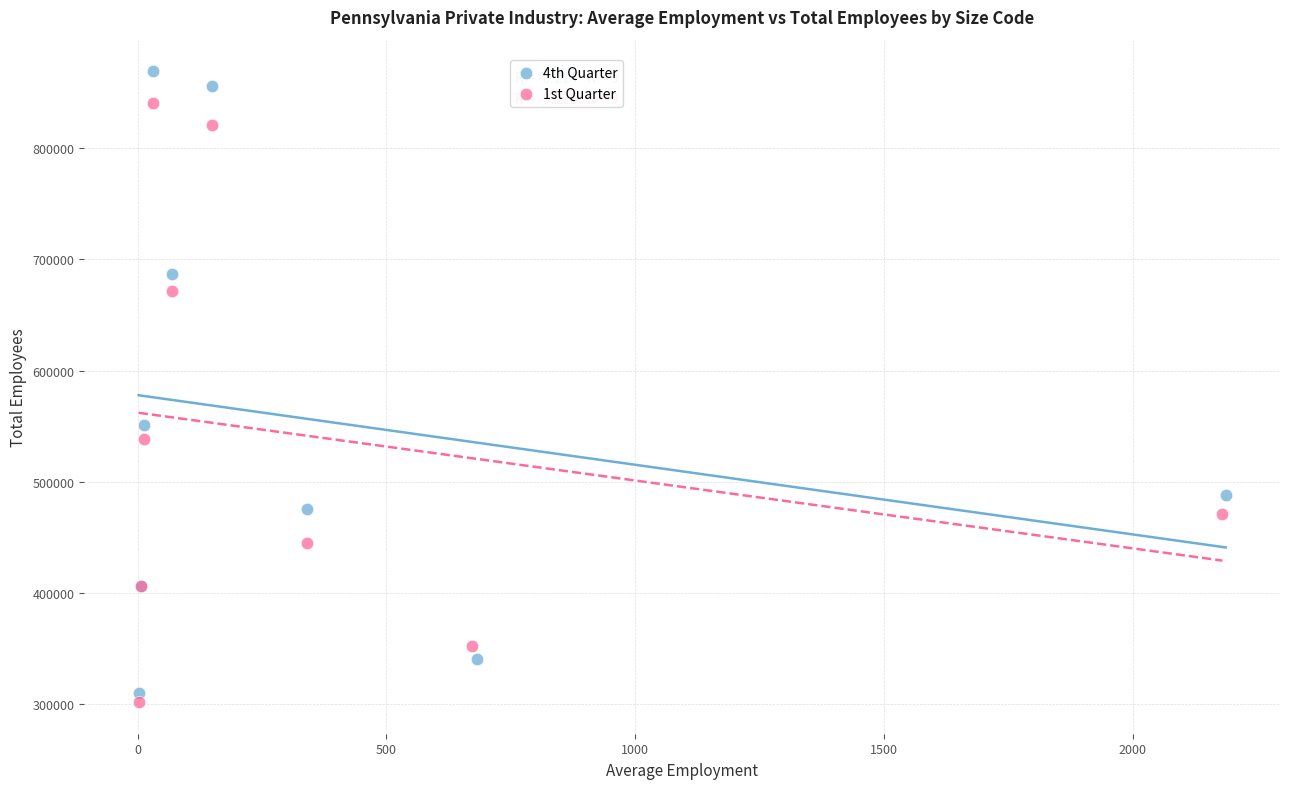

Which series has the widest spread of Y values?

4th Quarter